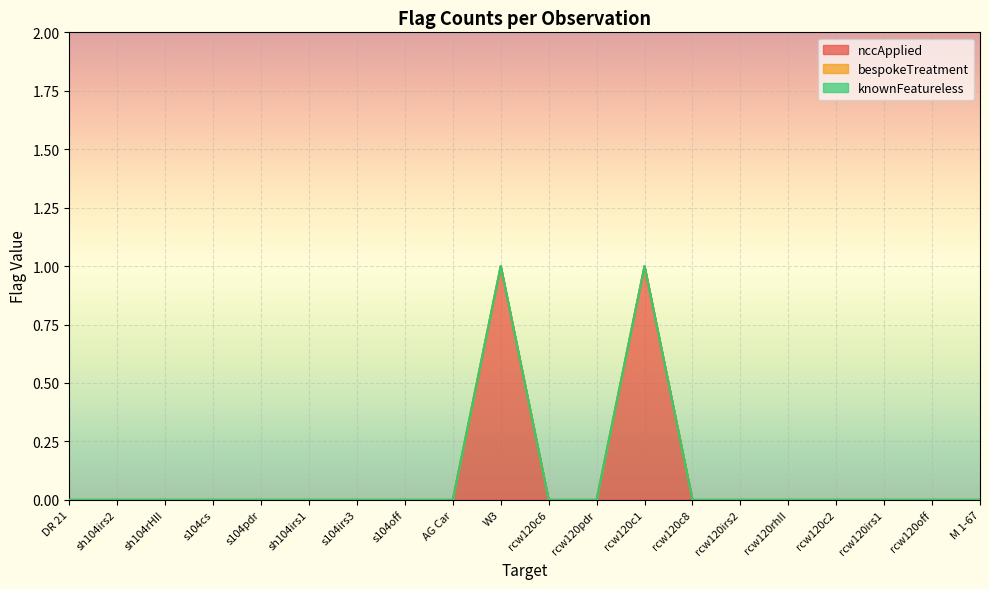

Is it true that knownFeatureless equals 0 at sh104irs2?

True